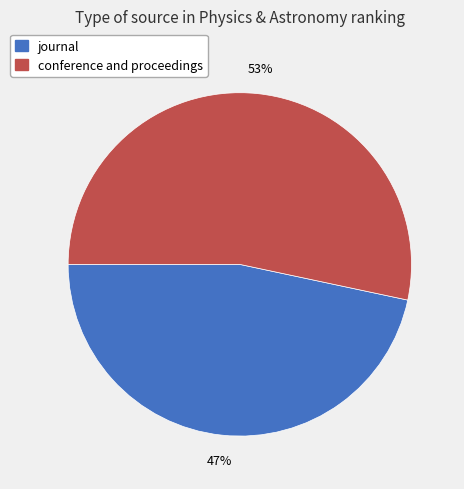

Which slice is the largest?

conference and proceedings